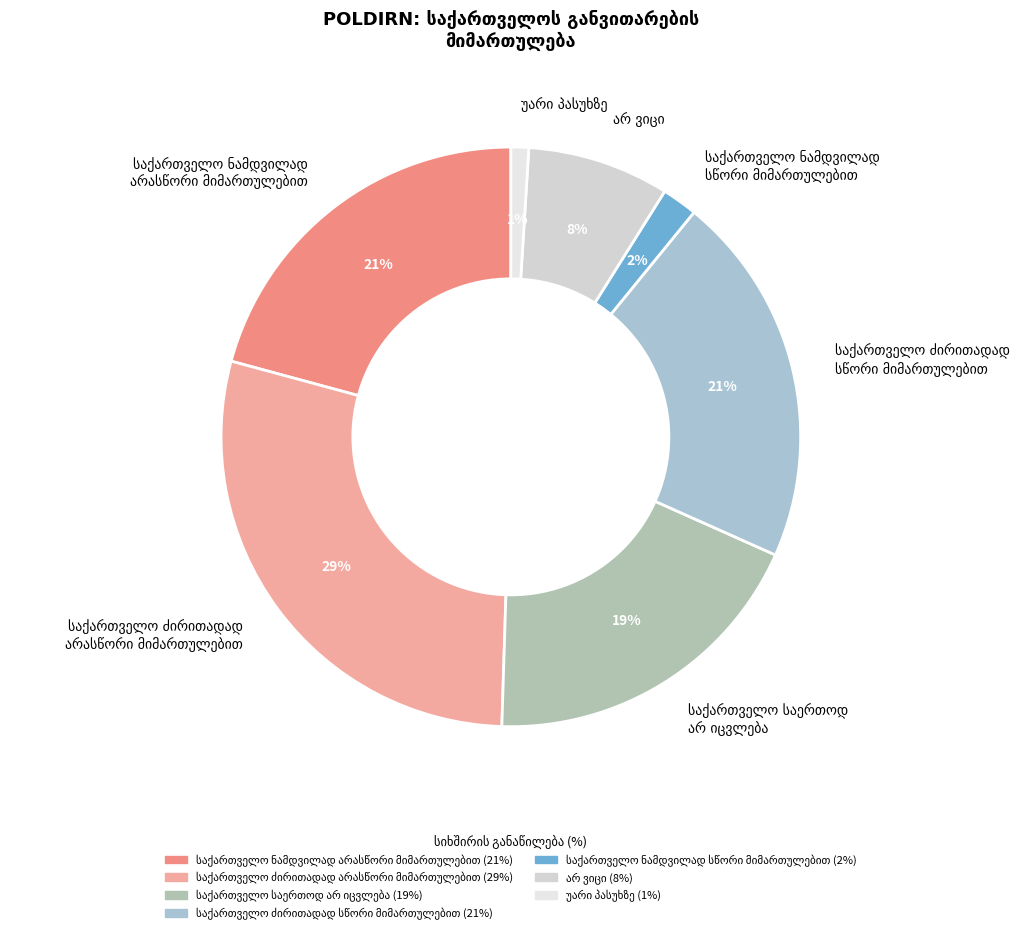

To the nearest percent, what is the difference between the largest and smallest slice percentages?

28%